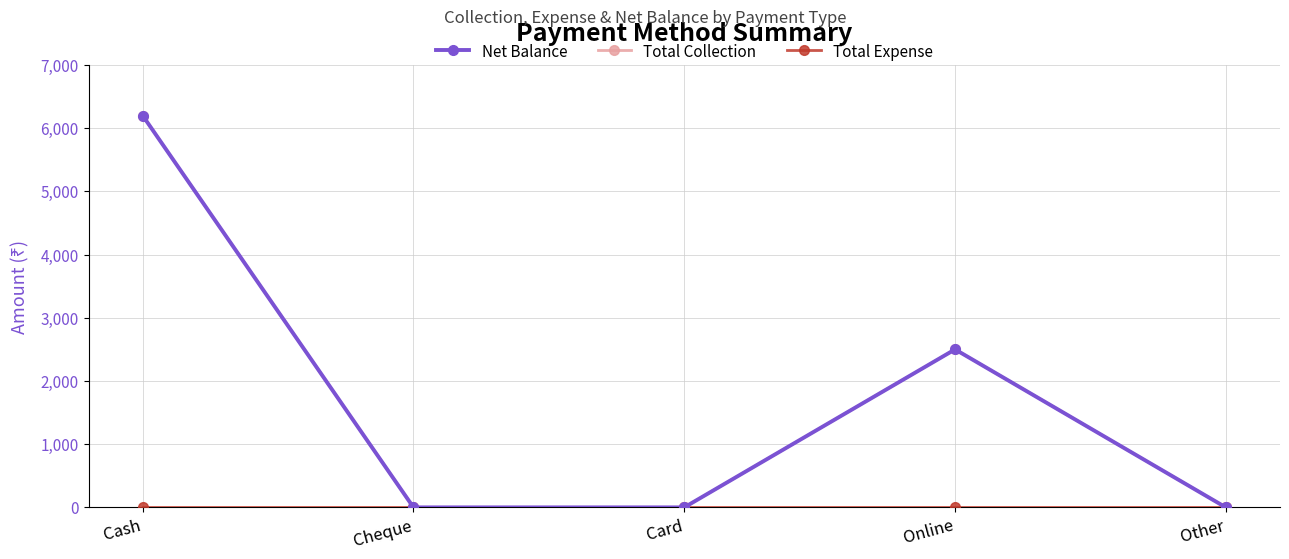

True or false: Total Expense and Total Collection cross at least once.

False